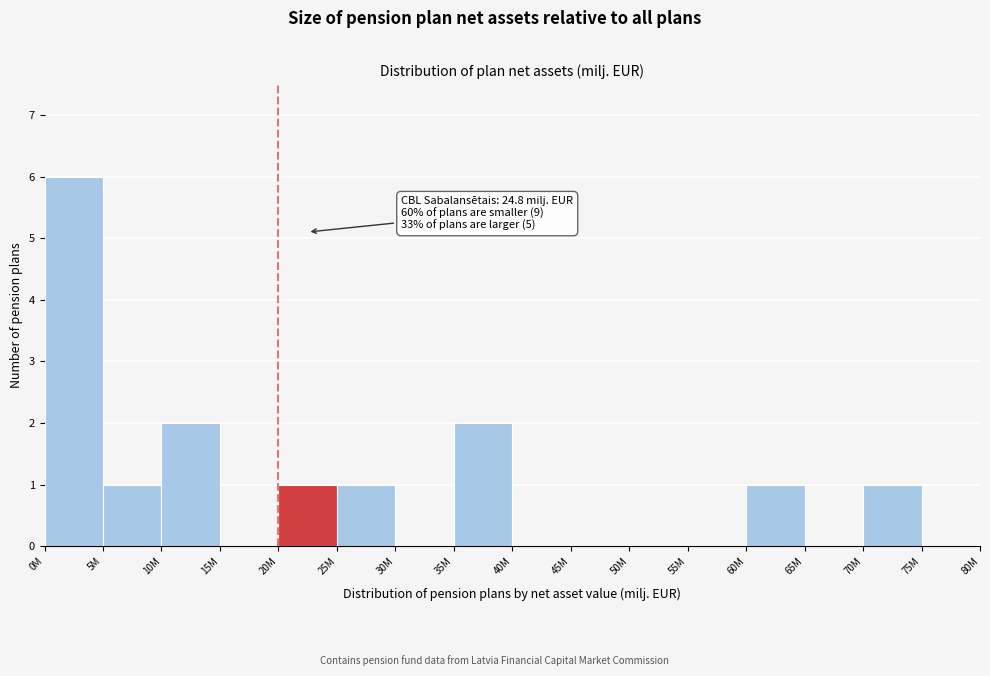

Reading right to left, list all the values displayed in this chart.

75M=0	70M=1	65M=0	60M=1	55M=0	50M=0	45M=0	40M=0	35M=2	30M=0	25M=1	20M=1	15M=0	10M=2	5M=1	0M=6